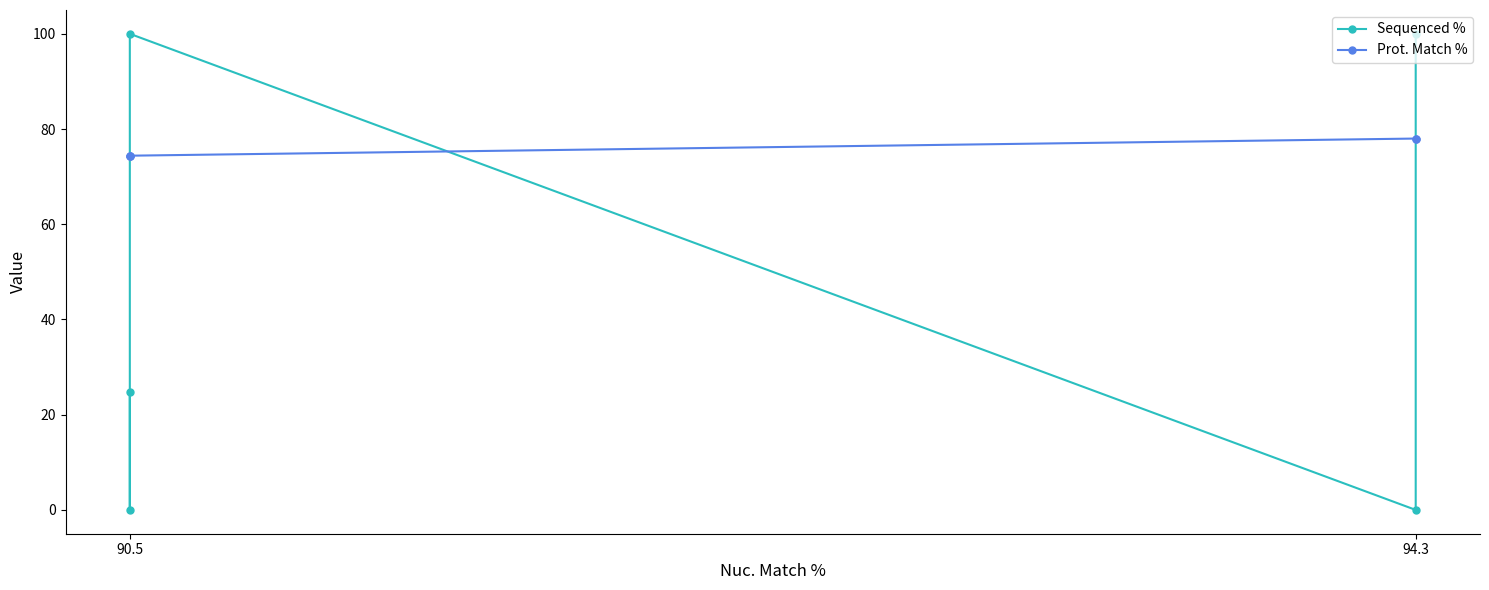

What are all the series names shown in the legend?

Sequenced %, Prot. Match %